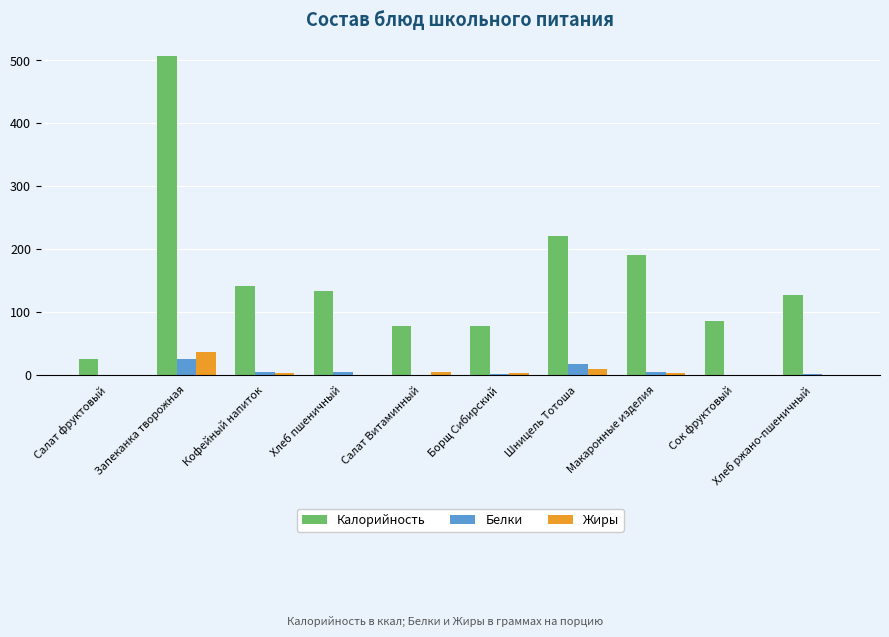

Is it true that Калорийность equals 213.7 at Кофейный напиток?

False